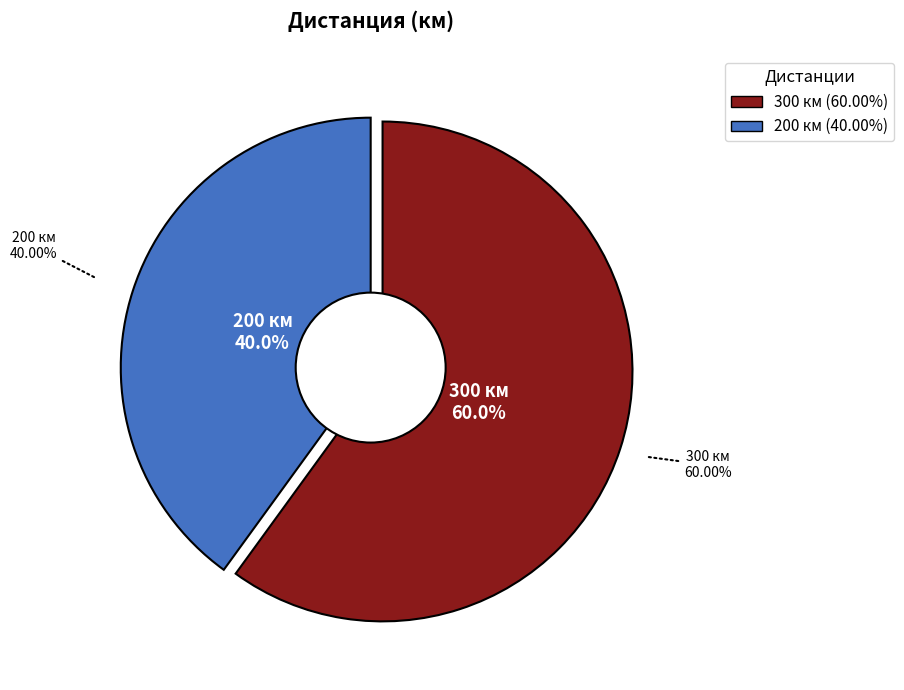

How many slices are in this pie chart?

2